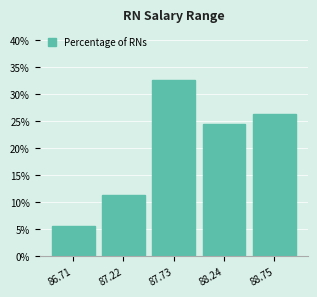

Which label corresponds to the smallest value in the chart?

86.71